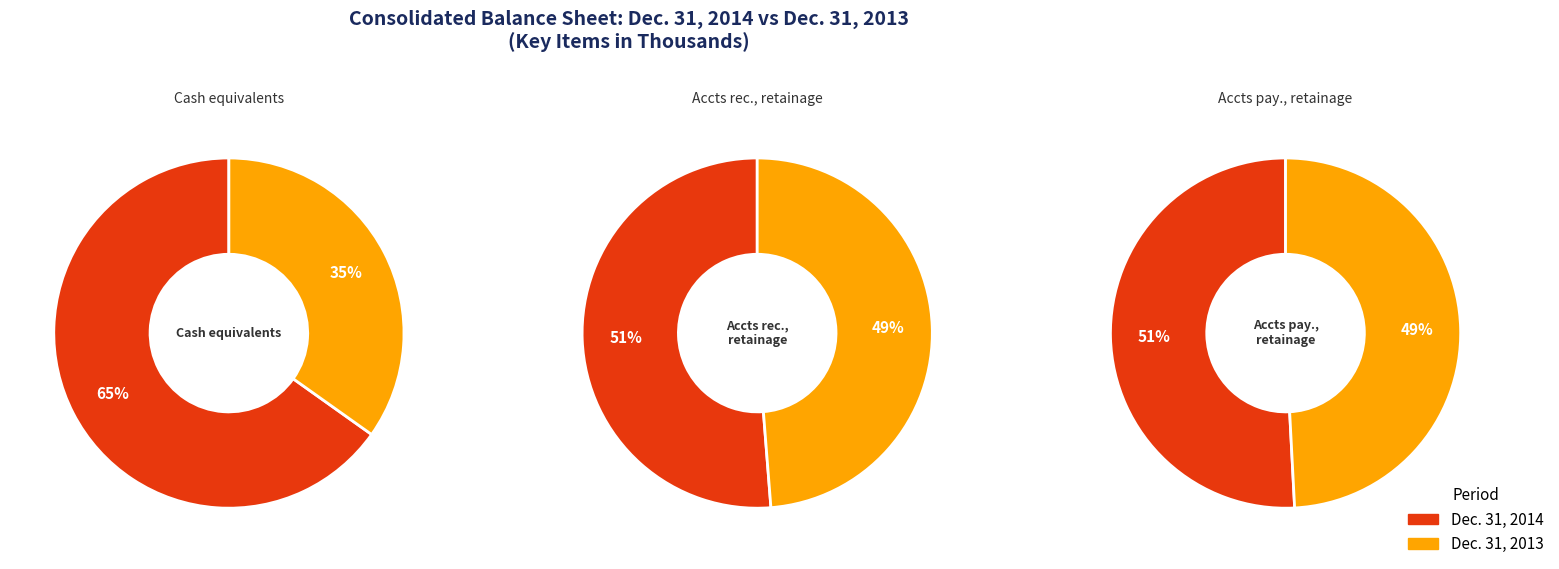

Which slice is the smallest?

Dec. 31, 2013